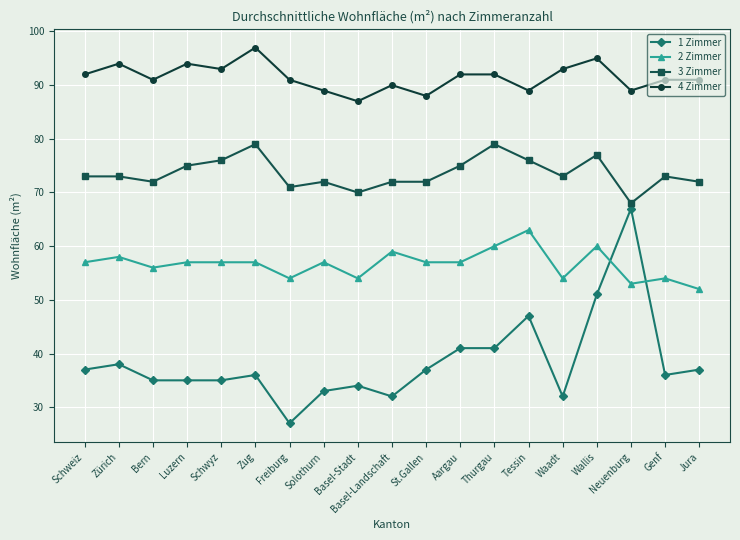

At how many categories does at least one series exceed 78?

19